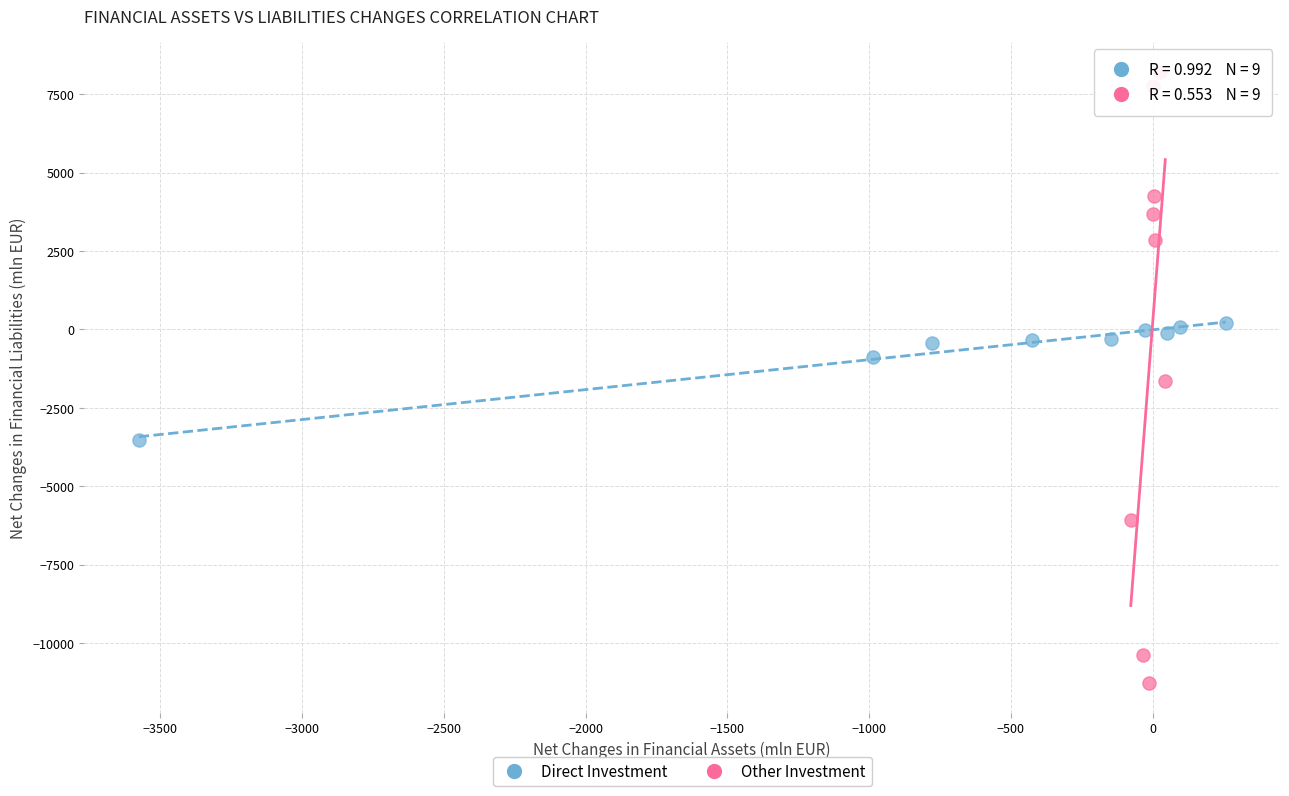

What are all the series names shown in the legend?

Direct Investment, Other Investment